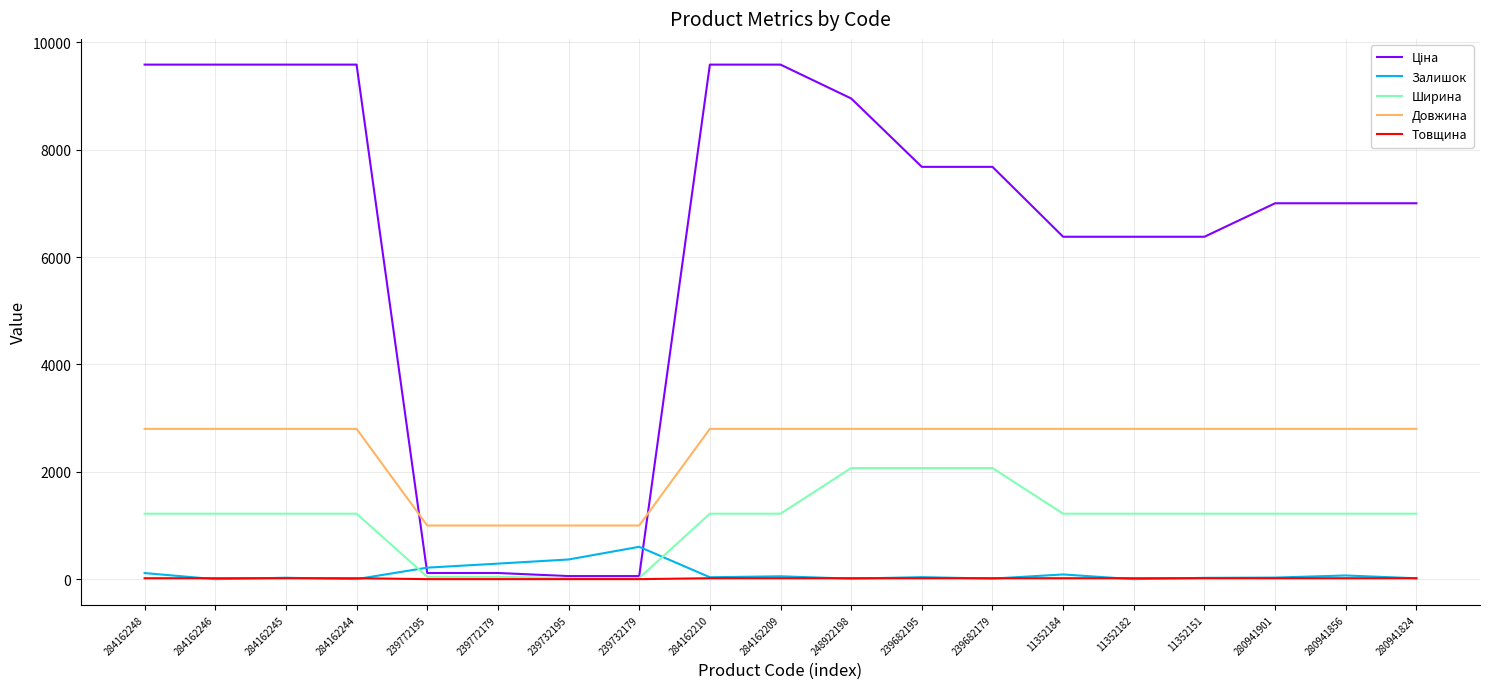

Does the chart display data point markers on the line(s)?

No